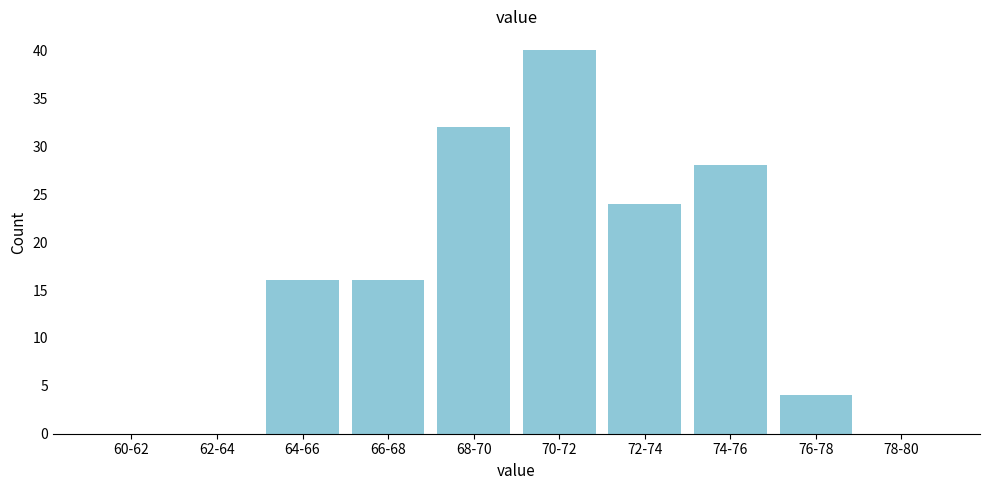

Reading right to left, what are all the values shown in this chart?

78-80=0	76-78=4	74-76=28	72-74=24	70-72=40	68-70=32	66-68=16	64-66=16	62-64=0	60-62=0